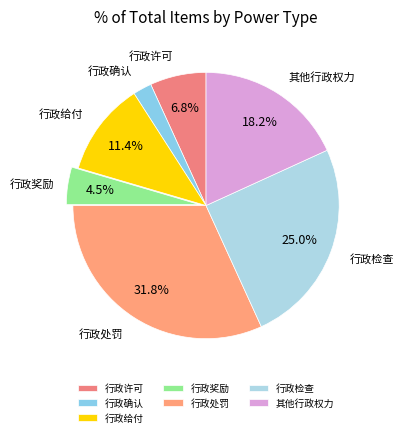

What portion of the pie excludes 行政给付?

88.6%